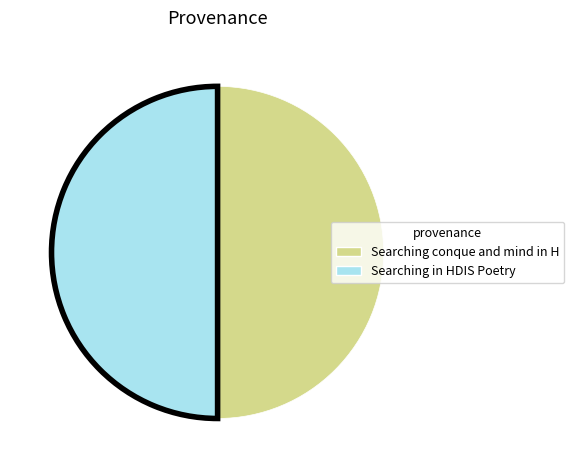

Count the number of slices in the pie.

2